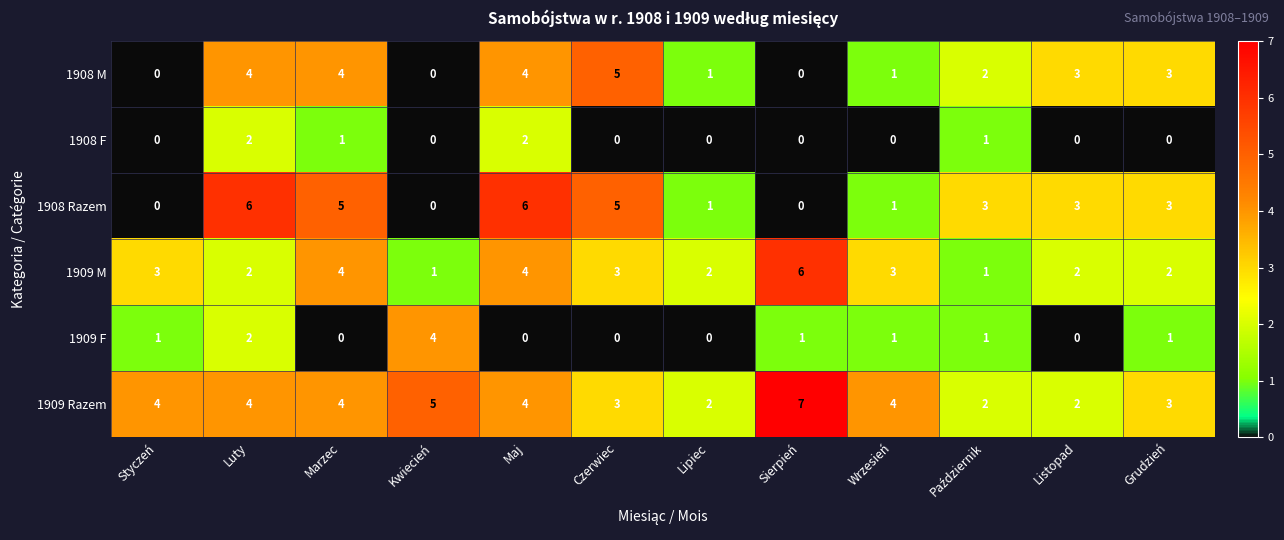

What is the difference between the highest and lowest values at Listopad?

3